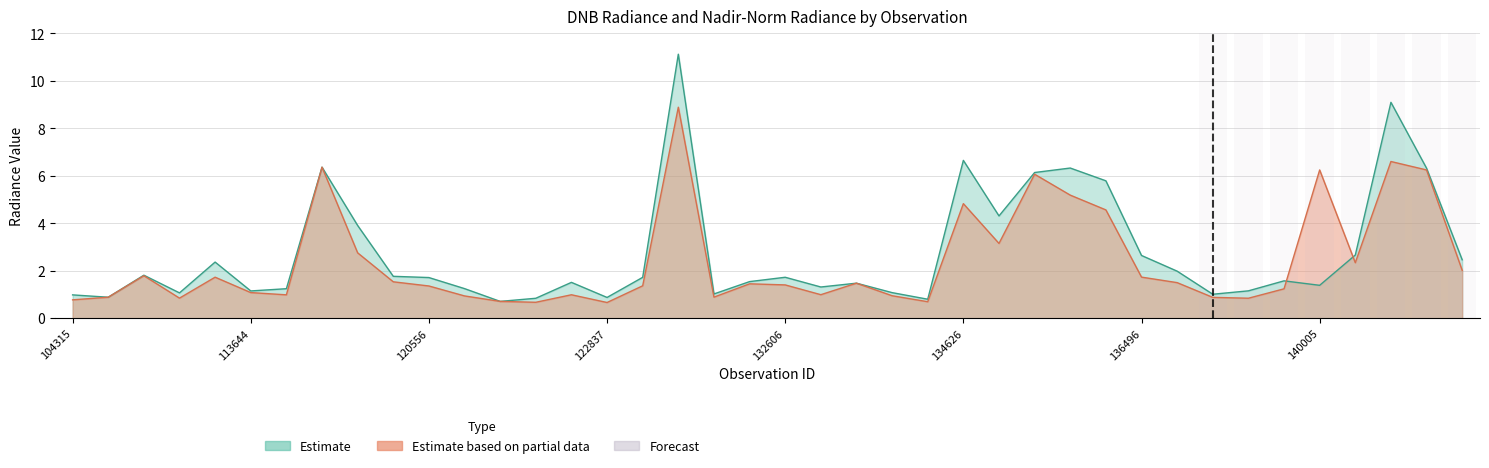

At which category does the chart reach its minimum across all series?

122837